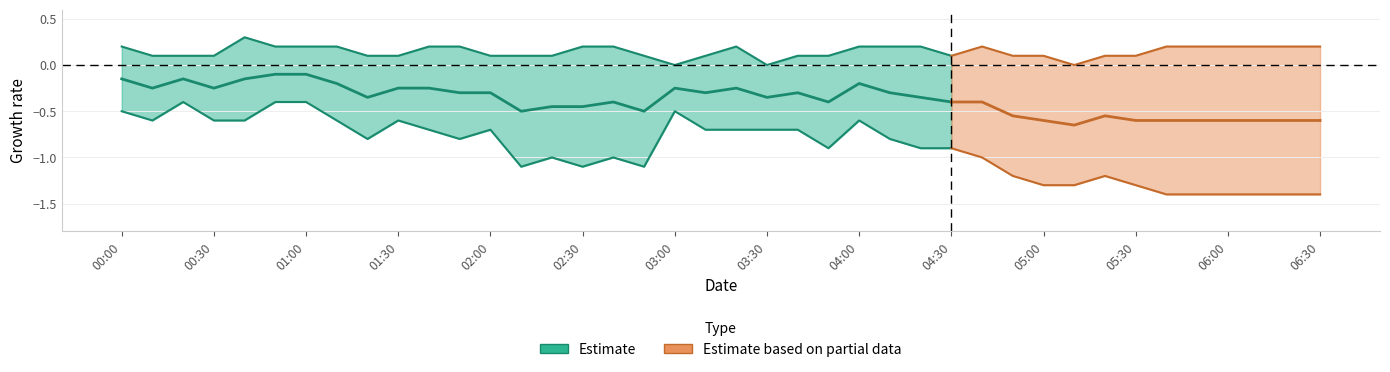

What position from the left is 2024/01/02 02:20:00?

15